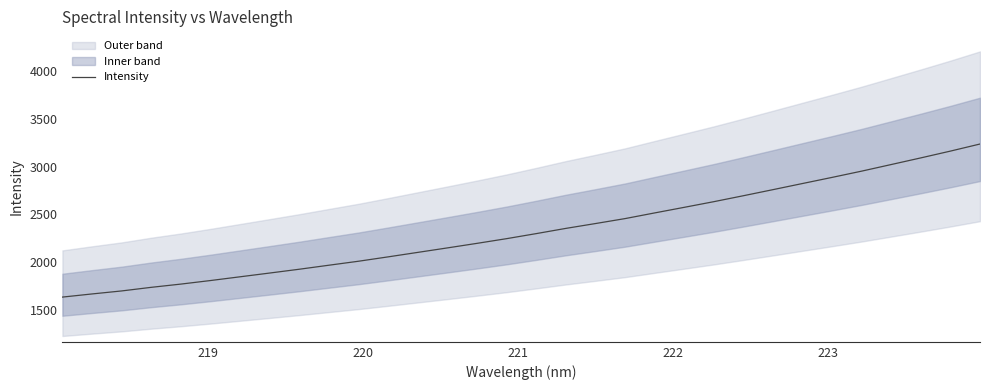

What is the difference between the second highest and second lowest values?

1497.8